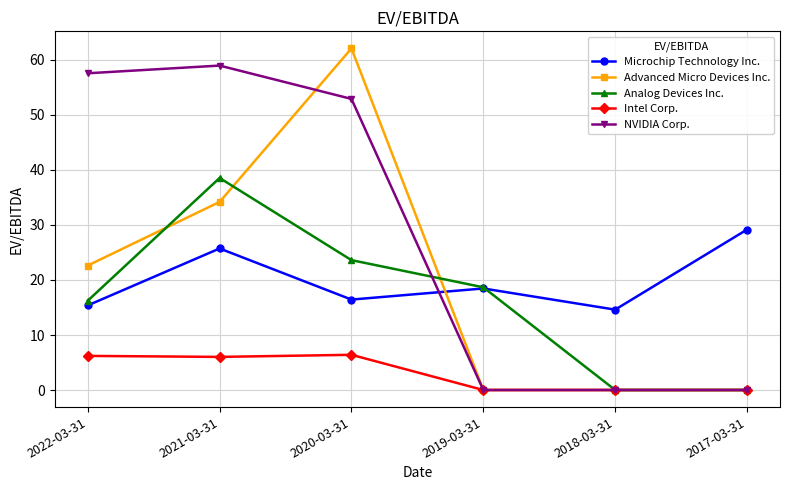

What is the greatest value displayed?

62.1